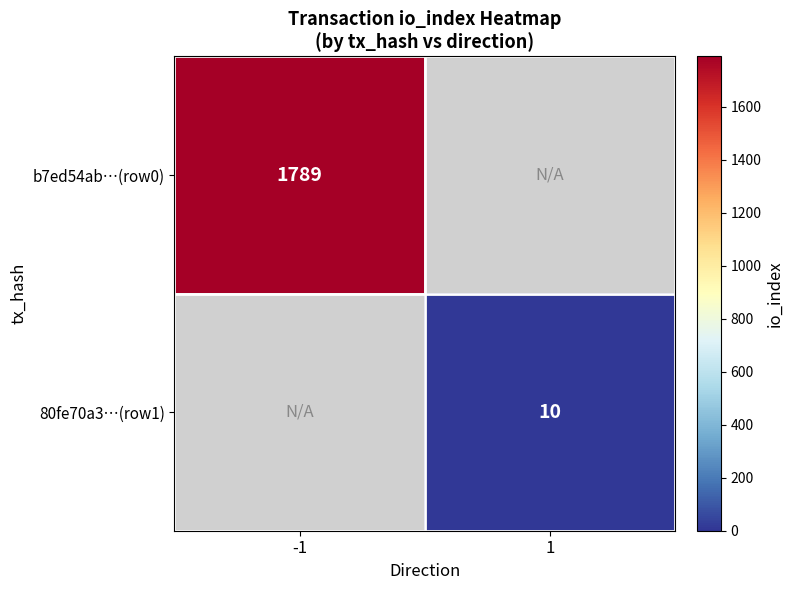

At how many categories does at least one series exceed 1466?

1